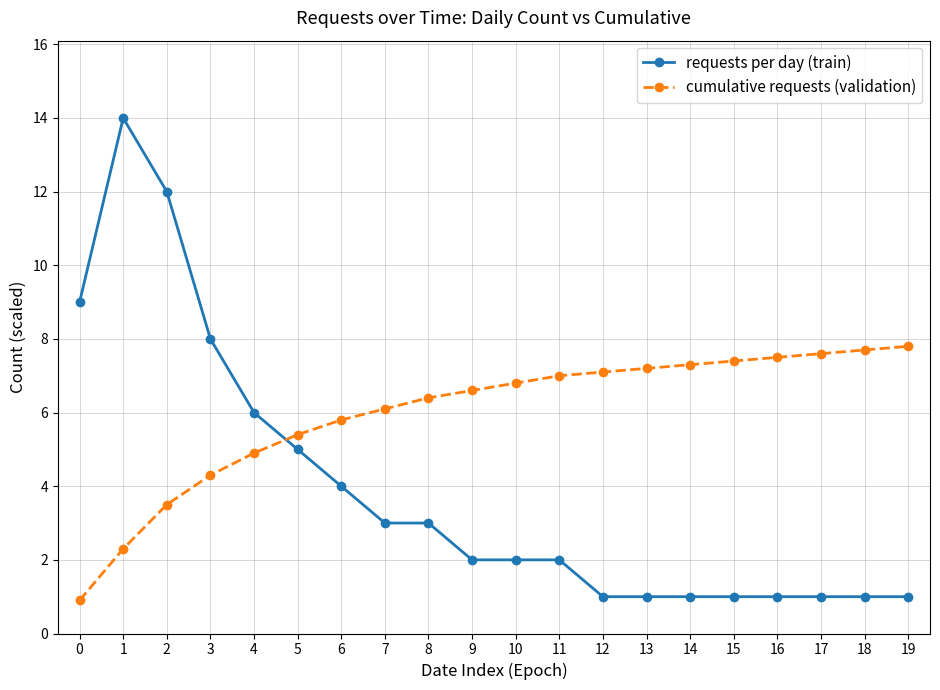

What are all the series names shown in the legend?

requests per day (train), cumulative requests (validation)